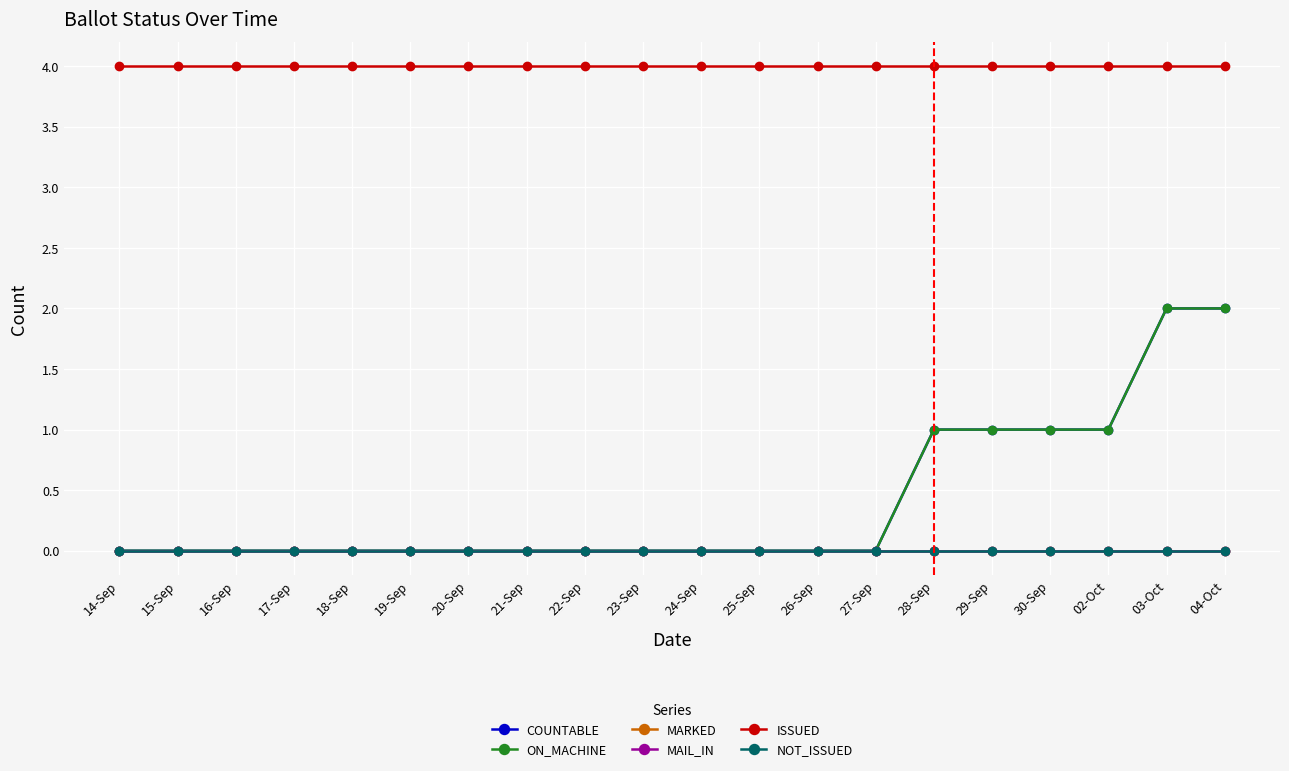

What is the label of the 8th point from the right?

26-Sep